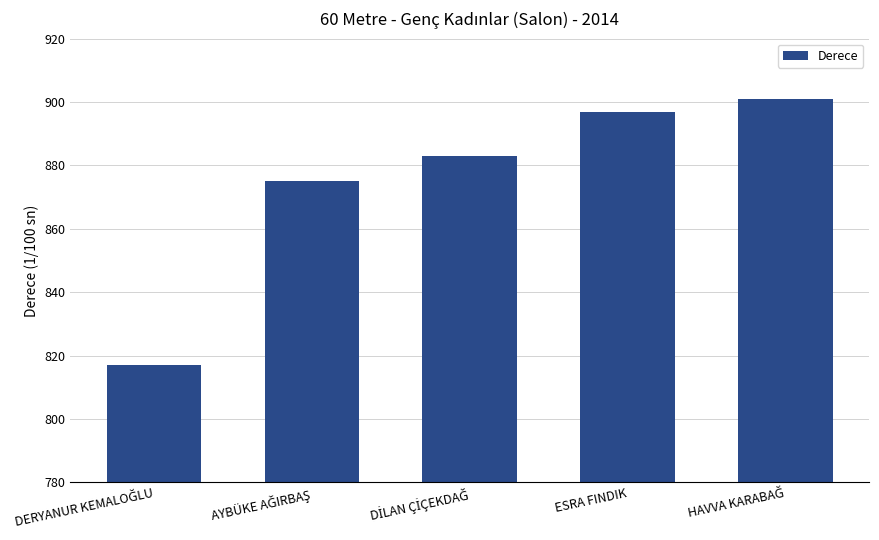

The chart shows a value of 1354 at ESRA FINDIK. True or false?

False